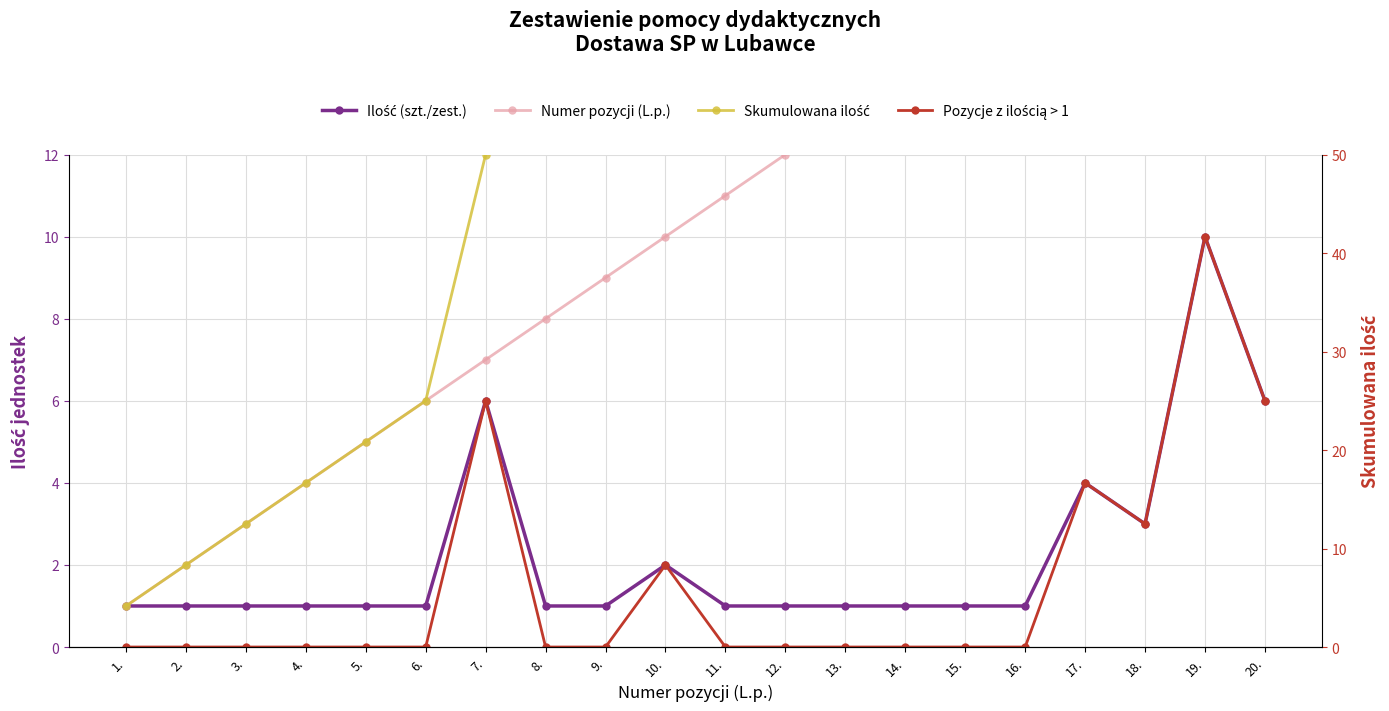

At which category does the chart reach its minimum across all series?

1.